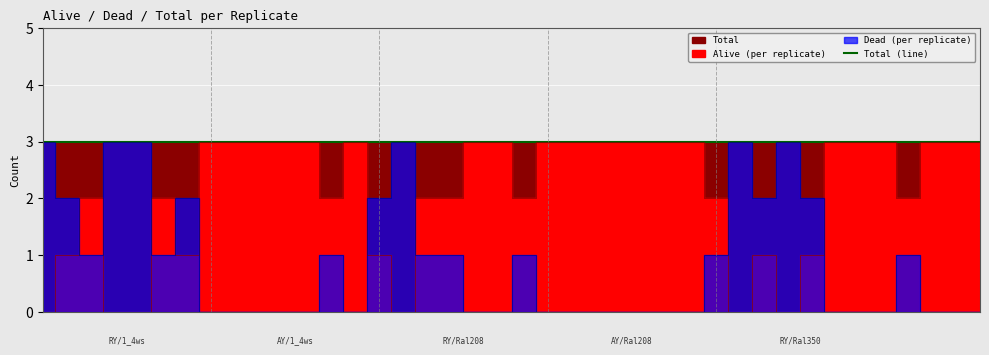

The Dead (per replicate) series shows 1 at AY/Ral350/3. True or false?

False